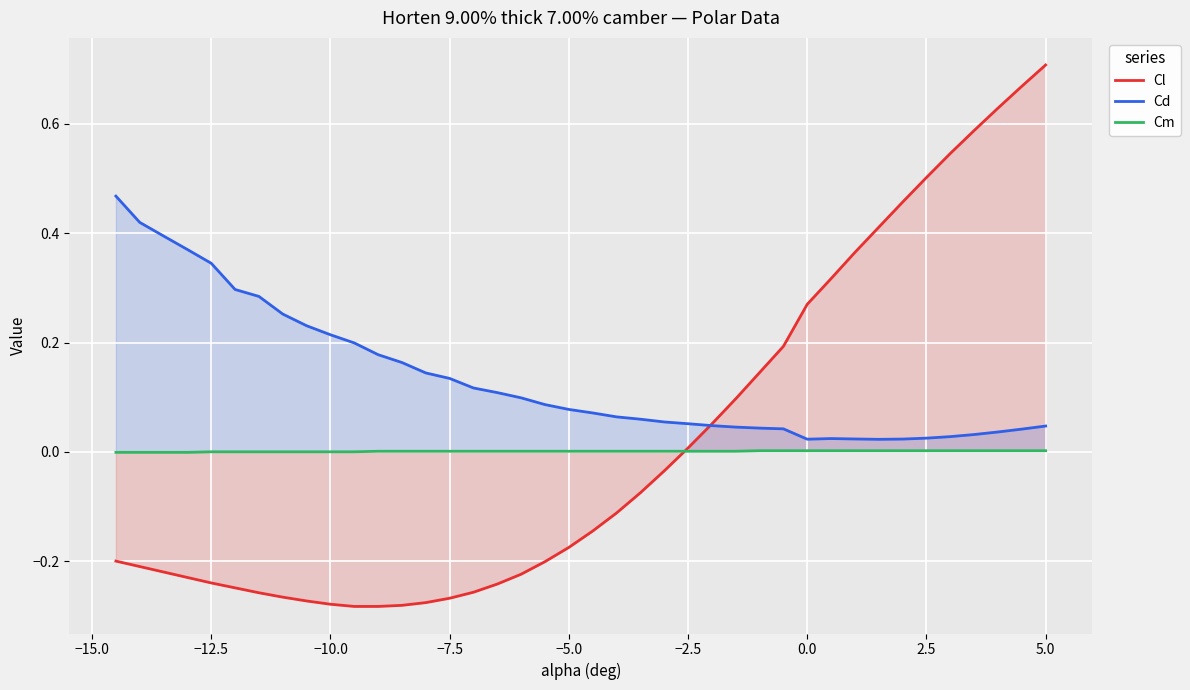

Is it true that Cl equals -0.4 at −7.5?

False